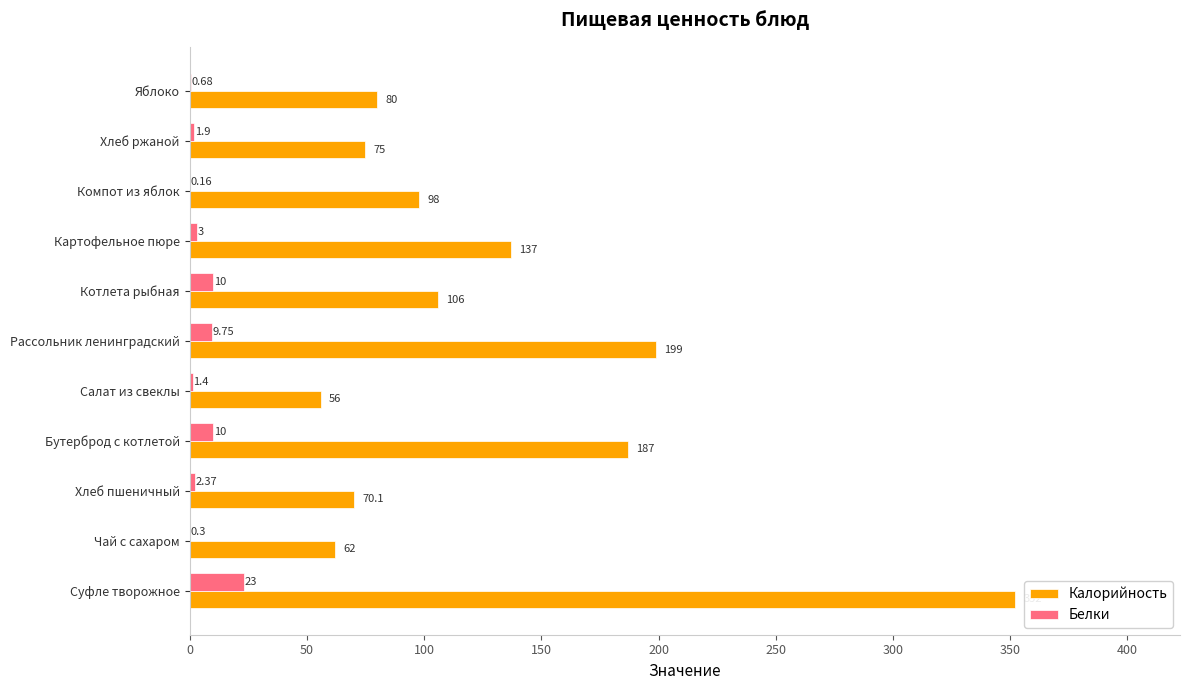

At which label is Калорийность closest to 204?

Рассольник ленинградский